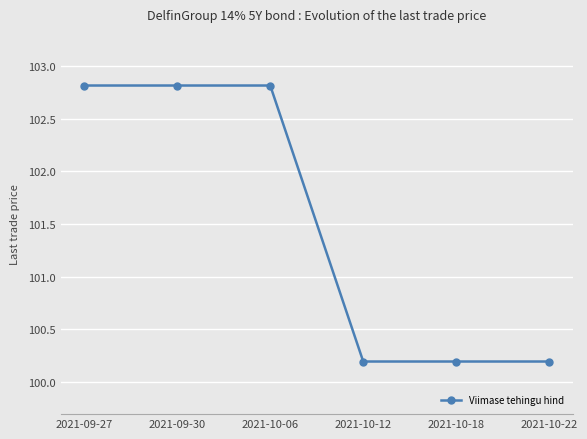

Which has a higher value, 2021-10-18 or 2021-09-30?

2021-09-30